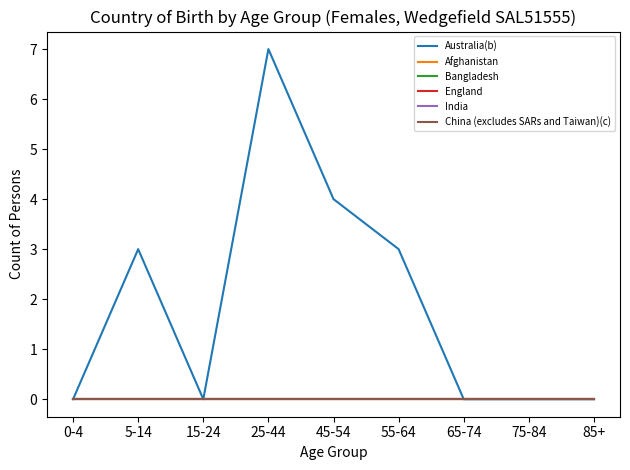

At which category is the sum across all series the highest?

25-44